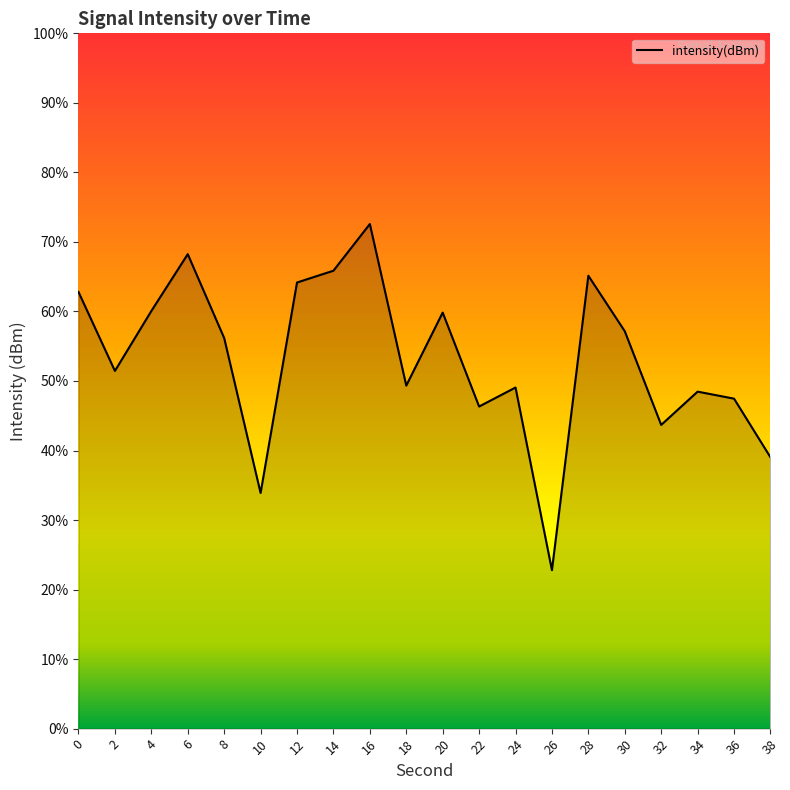

Rank the categories by value from highest to lowest.

16, 6, 14, 28, 12, 0, 4, 20, 30, 8, 2, 18, 24, 34, 36, 22, 32, 38, 10, 26